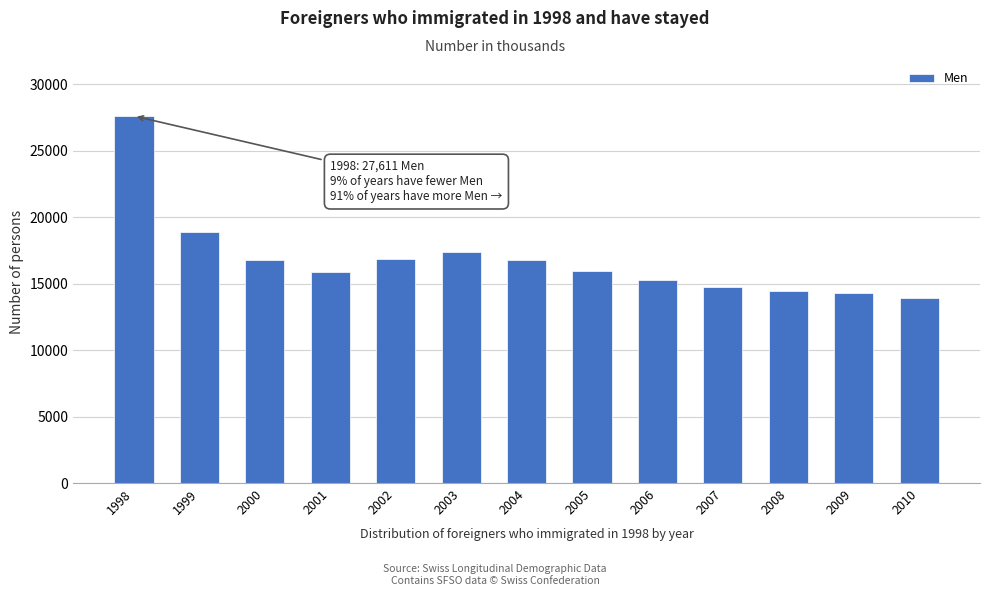

At which category does the chart reach its peak across all series?

1998